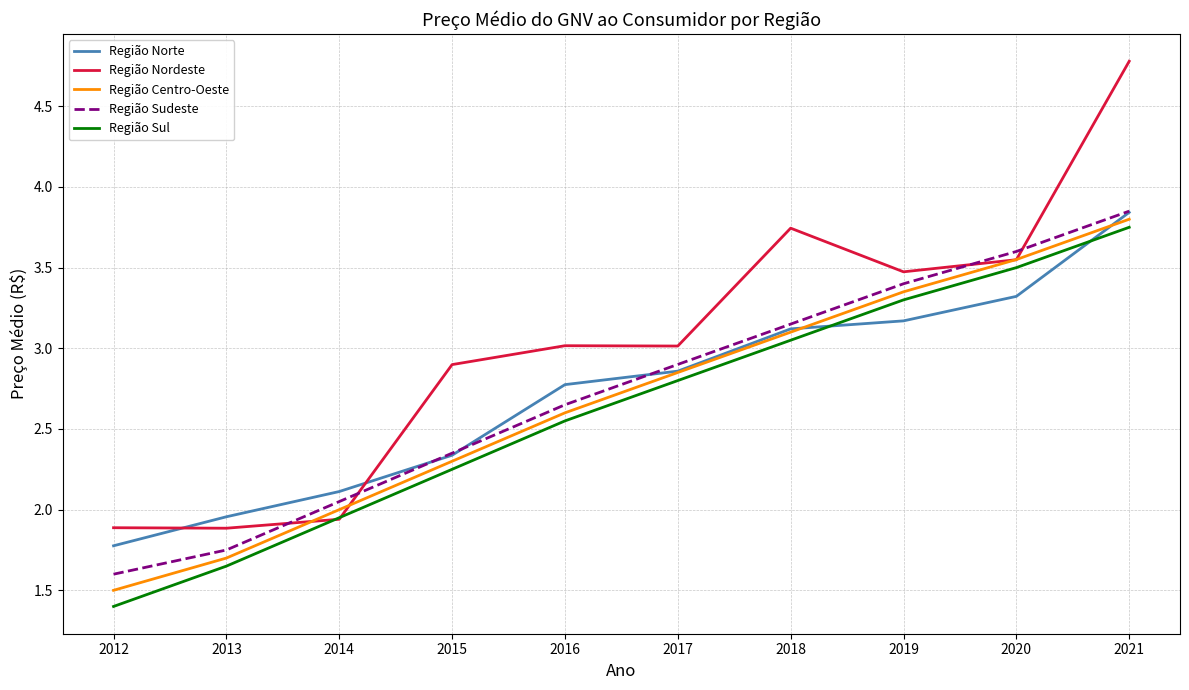

At which category is the sum across all series the highest?

2021